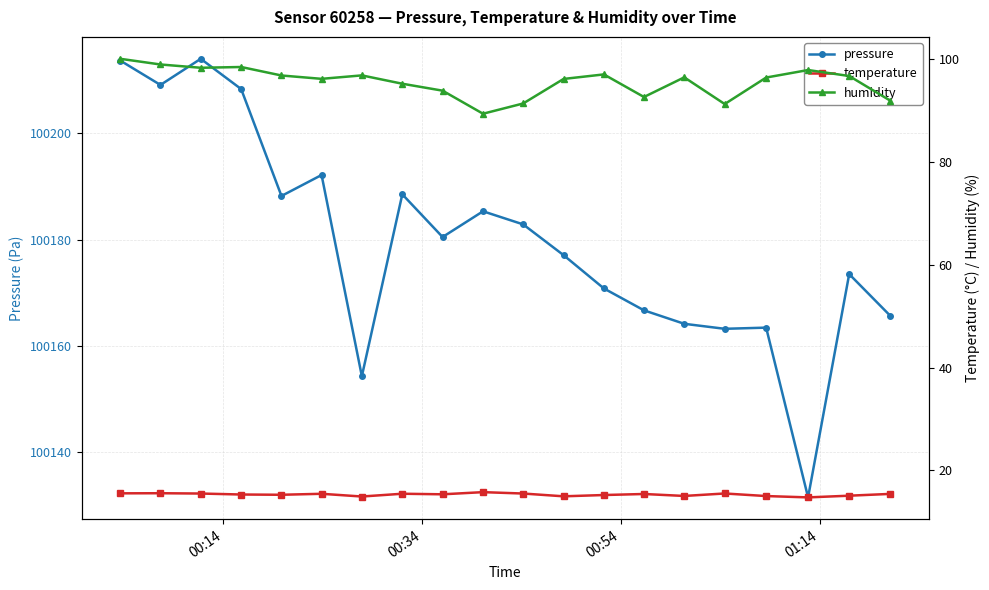

What are all the series names shown in the legend?

pressure, temperature, humidity